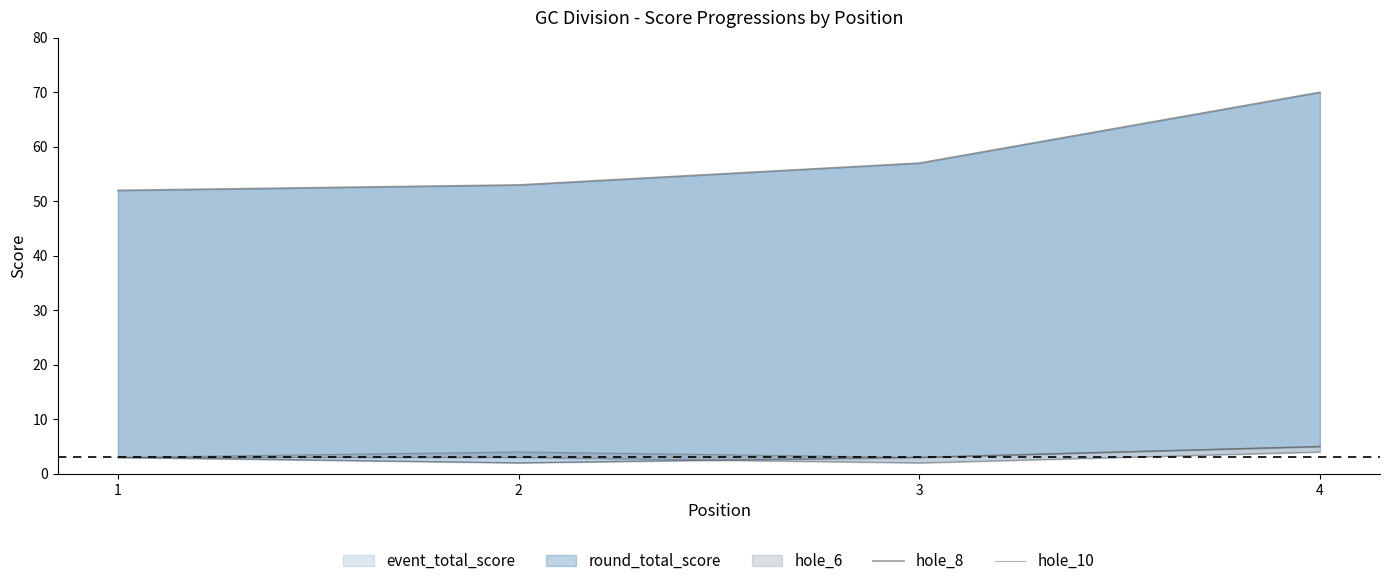

The value of hole_8 at 4 is 70. True or false?

True